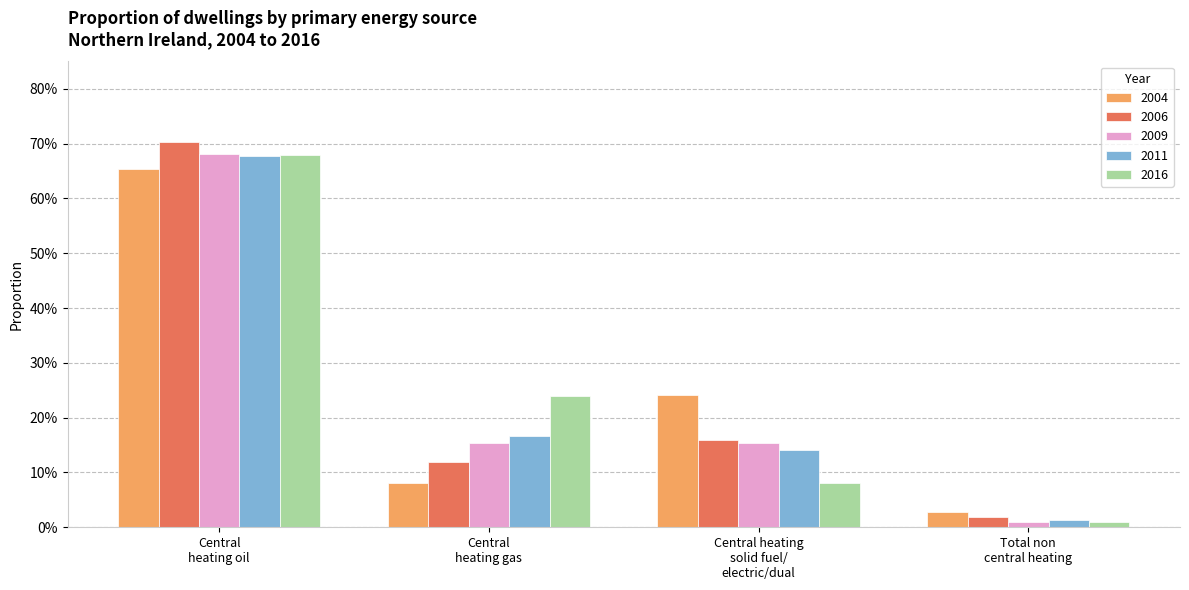

At which category does the chart reach its peak across all series?

Central
heating oil